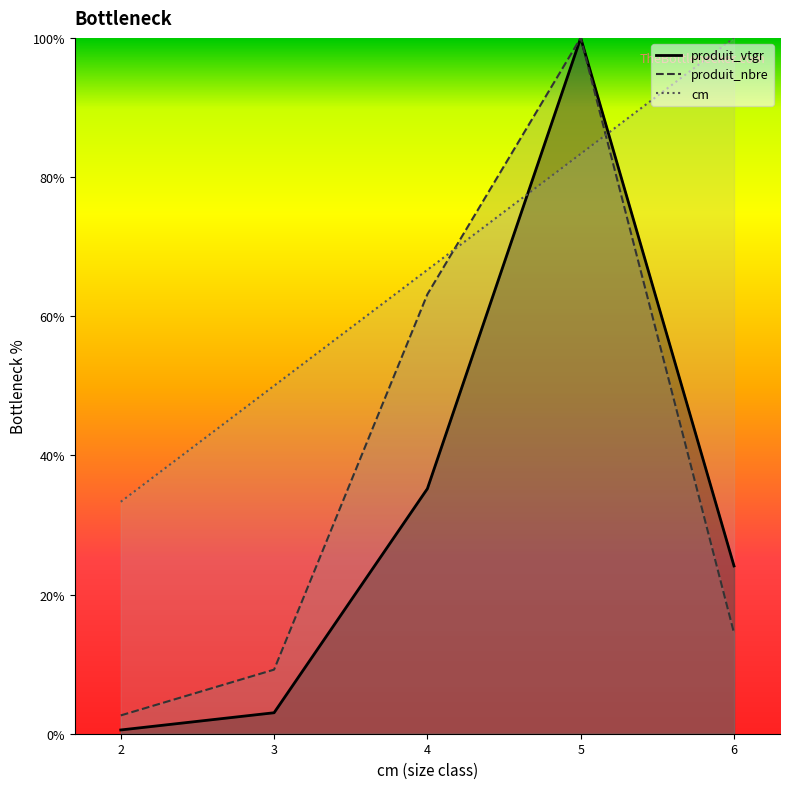

At which label does cm first exceed 66?

4